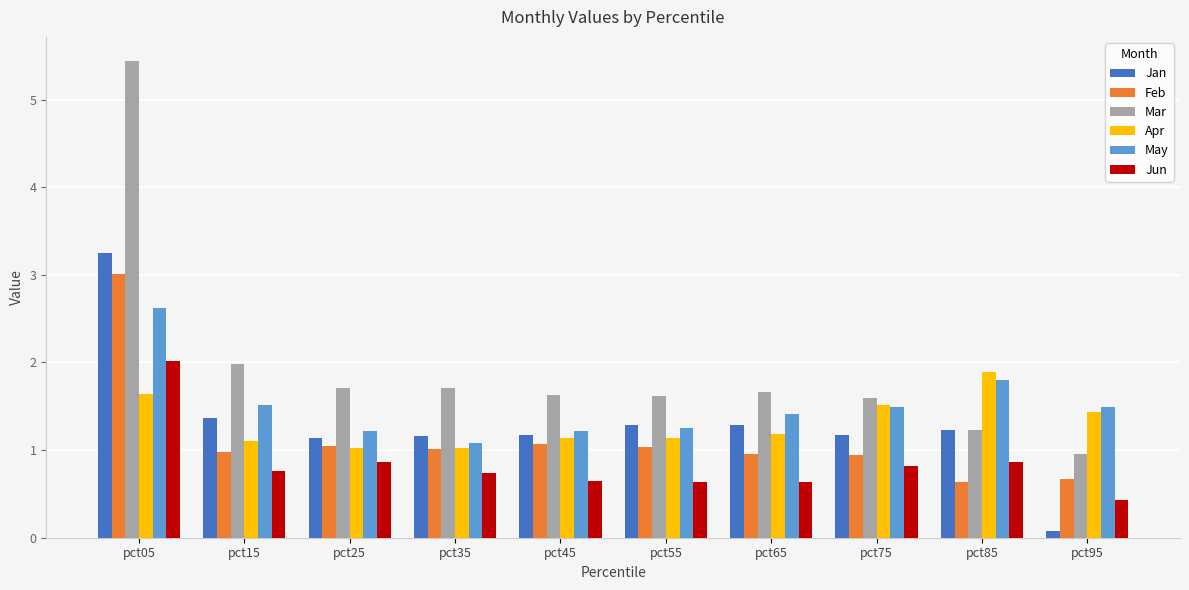

What is the sum of all Jun values?

8.4